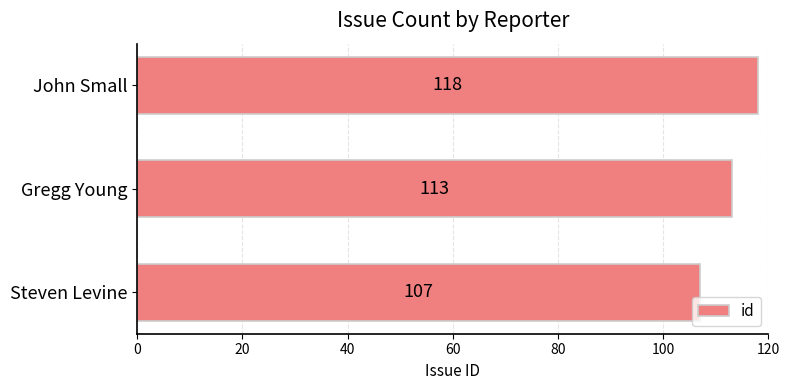

Read the value at John Small.

118